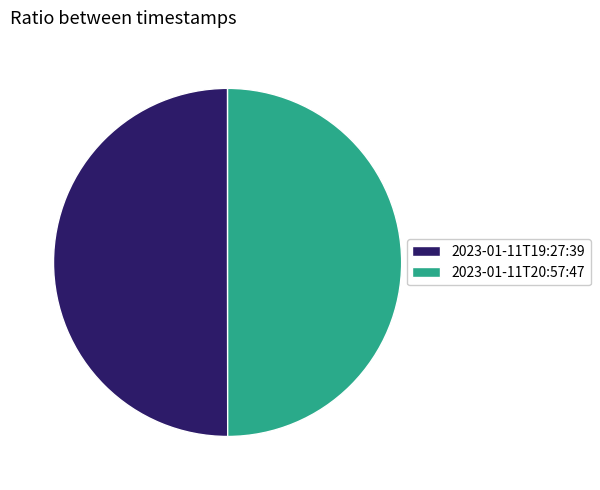

Is the sum of 2023-01-11T19:27:39 and 2023-01-11T20:57:47 greater than half?

Yes